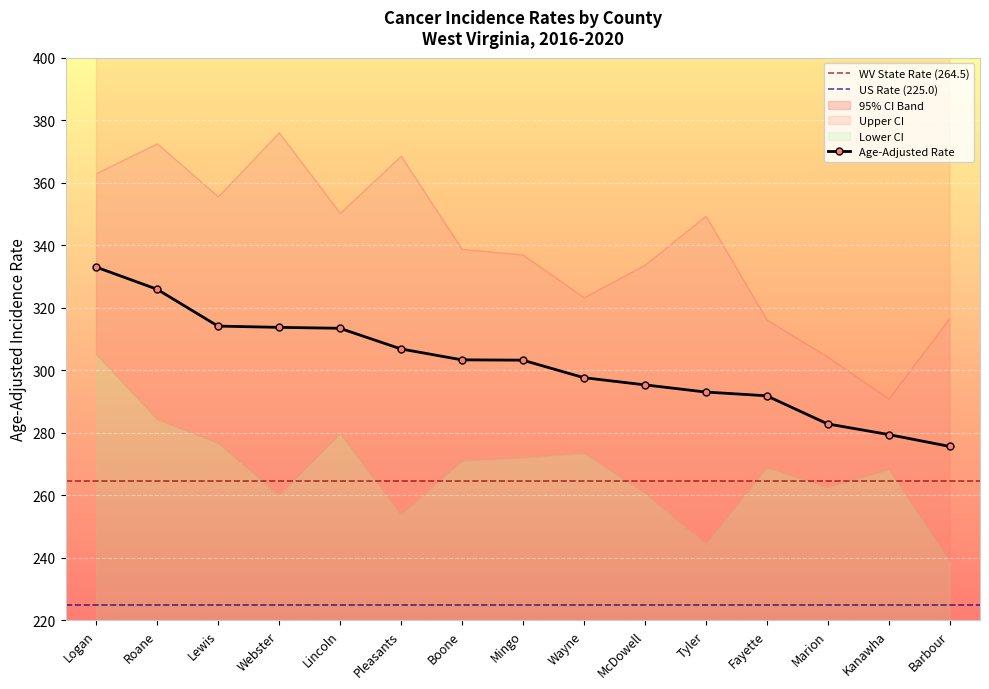

How many interior local valleys does the Lower 95% CI series have?

4